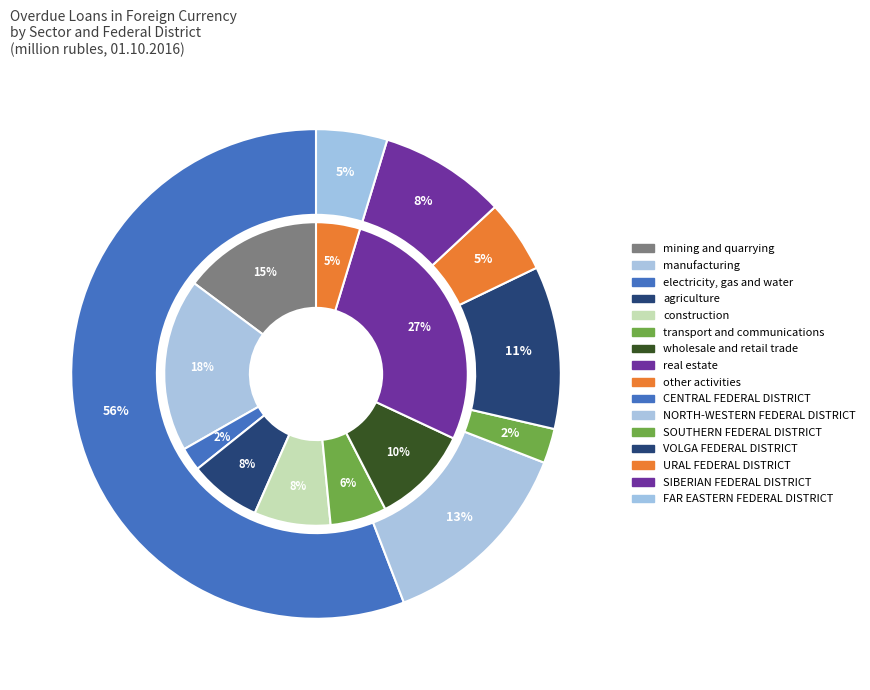

How many slices are in this pie chart?

7